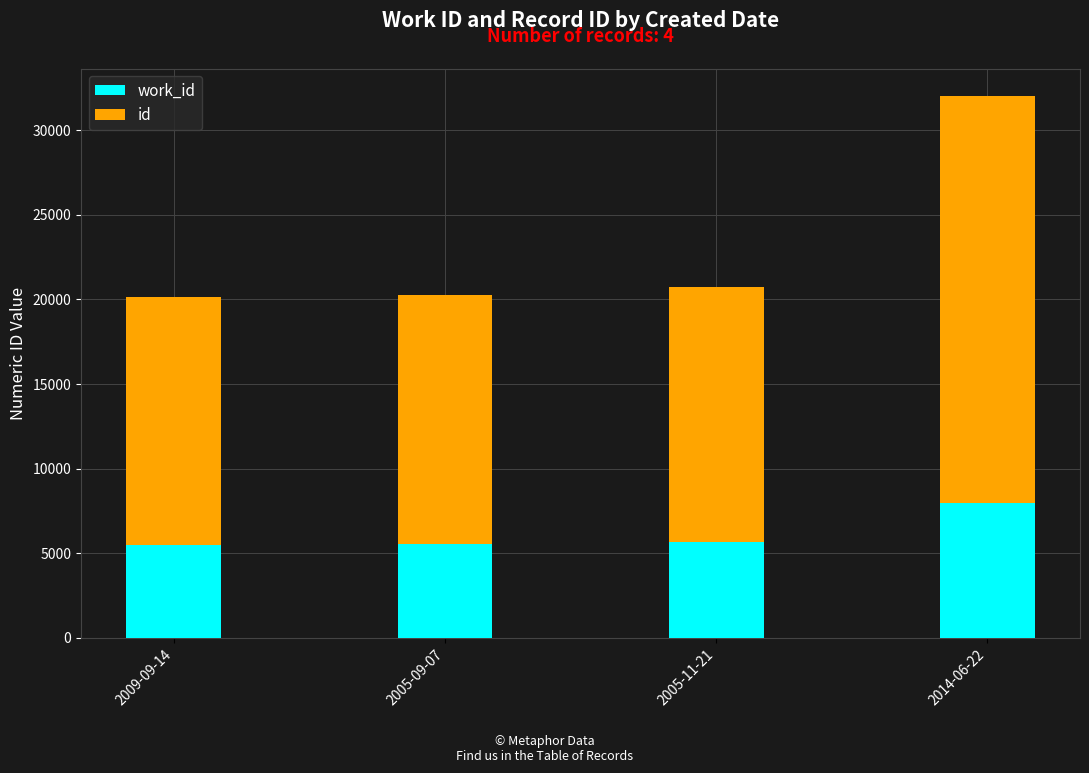

At which category is the sum across all series the highest?

2014-06-22